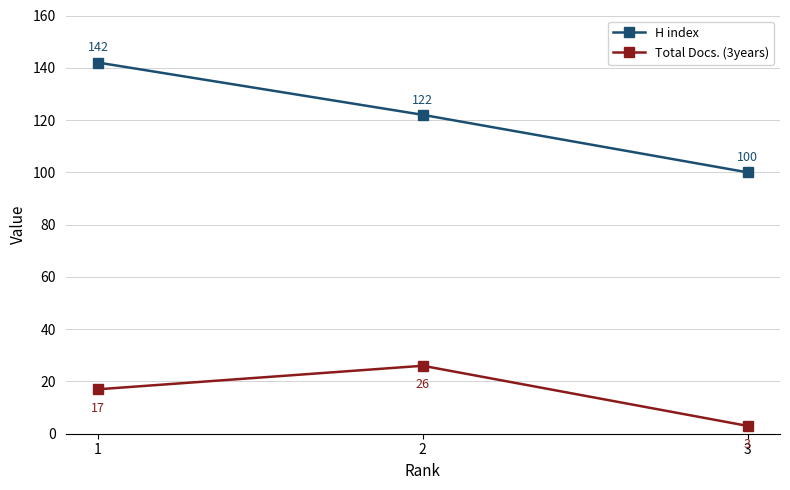

How many lines are shown in the chart?

2